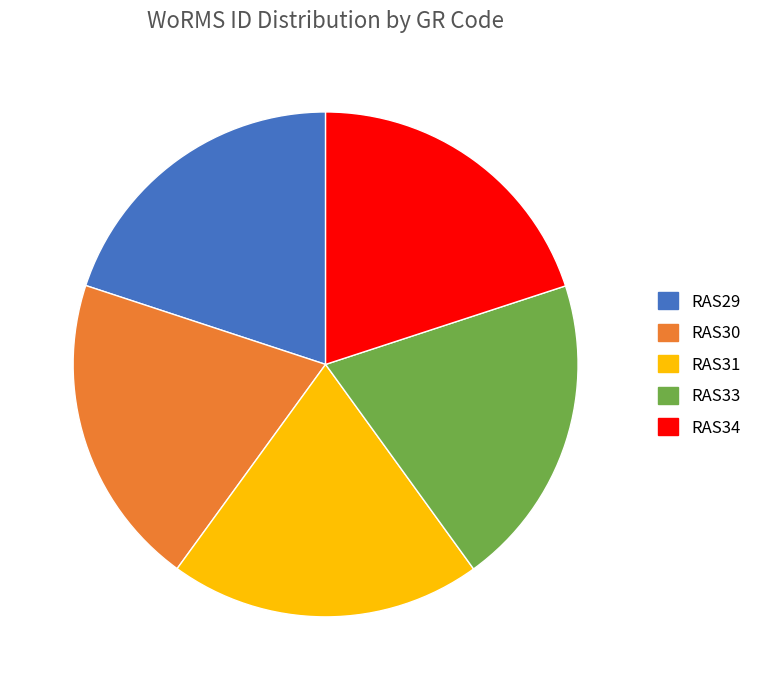

The RAS30 slice represents 29% of the pie. True or false?

False